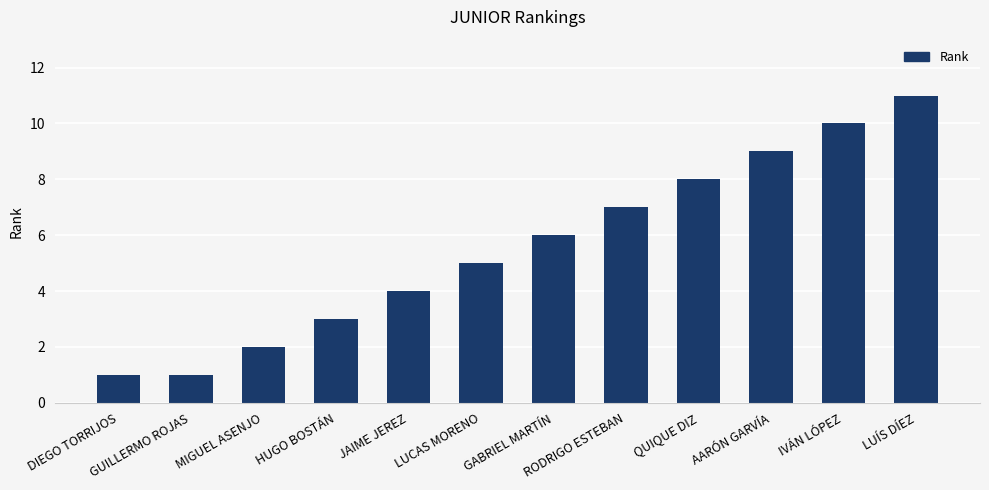

At which label is the value closest to 6?

GABRIEL MARTÍN